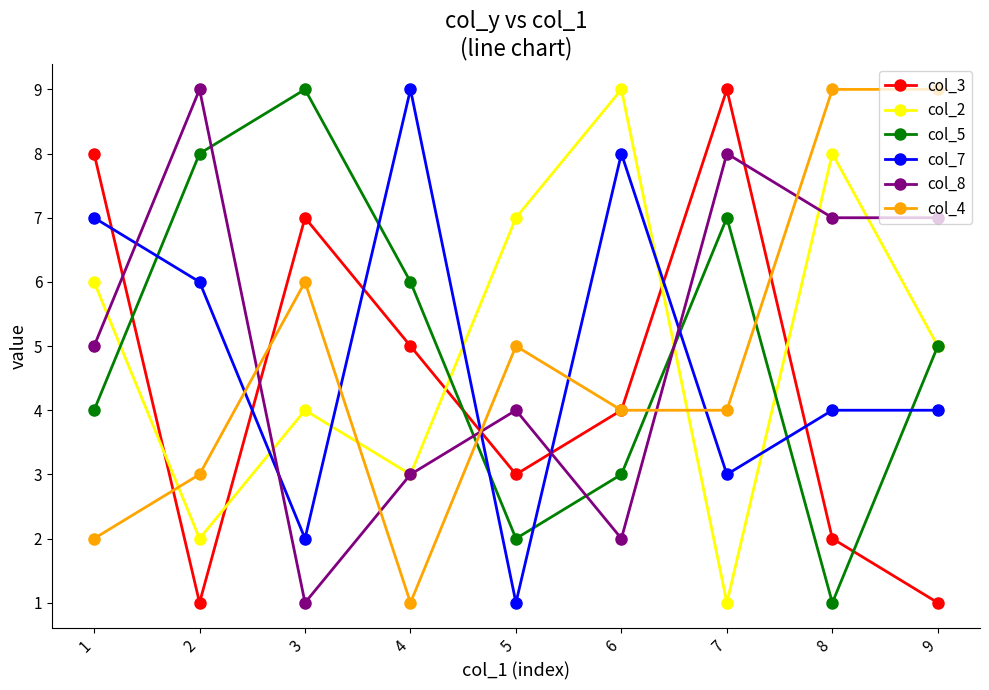

Reading left to right, what are all the values shown in this chart?

col_3: 8	1	7	5	3	4	9	2	1
col_2: 6	2	4	3	7	9	1	8	5
col_5: 4	8	9	6	2	3	7	1	5
col_7: 7	6	2	9	1	8	3	4	4
col_8: 5	9	1	3	4	2	8	7	7
col_4: 2	3	6	1	5	4	4	9	9